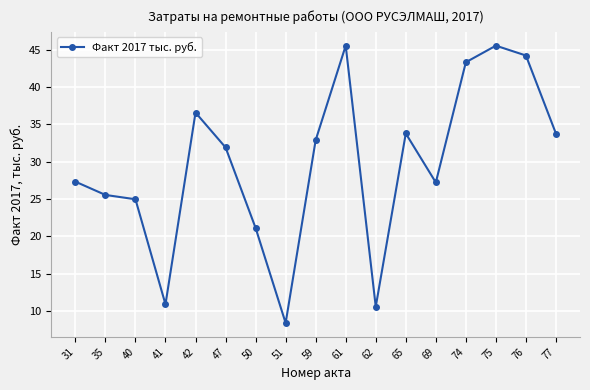

Is this an area chart (filled region under the line)?

No